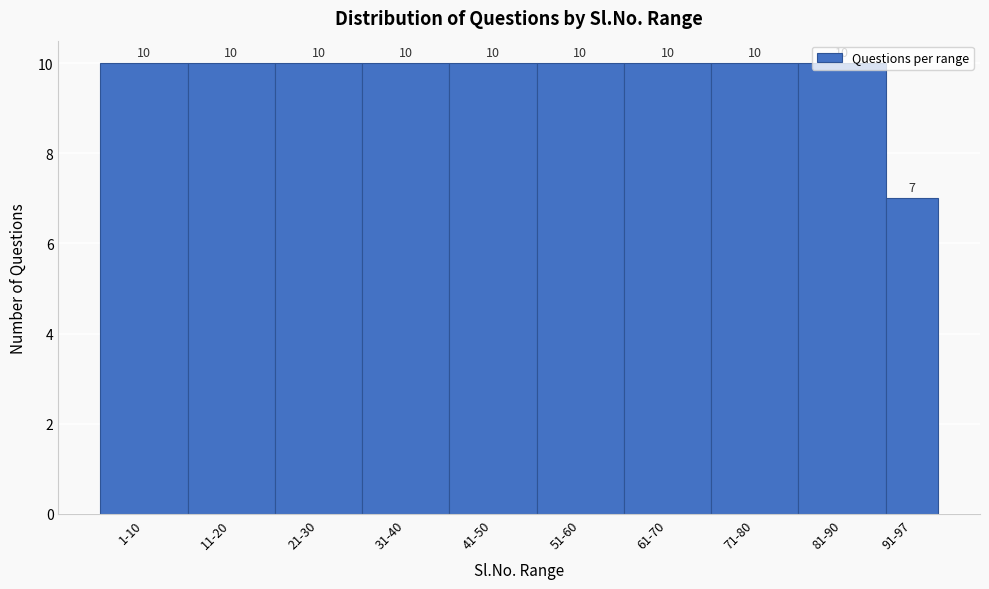

Approximately how many times larger is the value at 51-60 compared to 81-90?

1.0